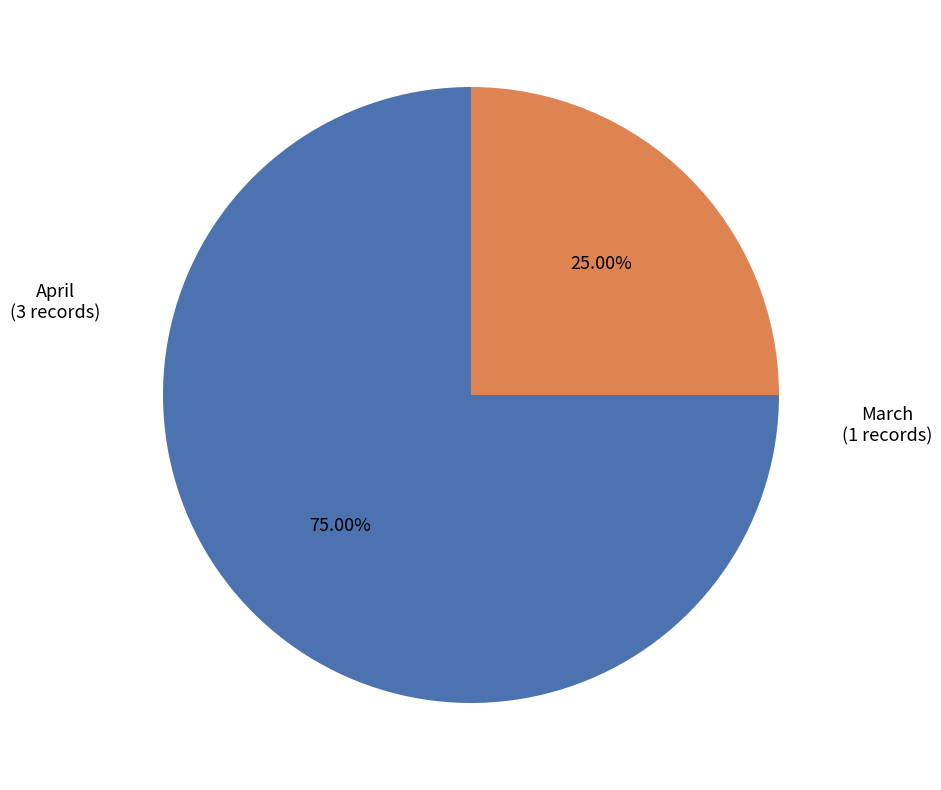

Does any single category account for the majority?

Yes